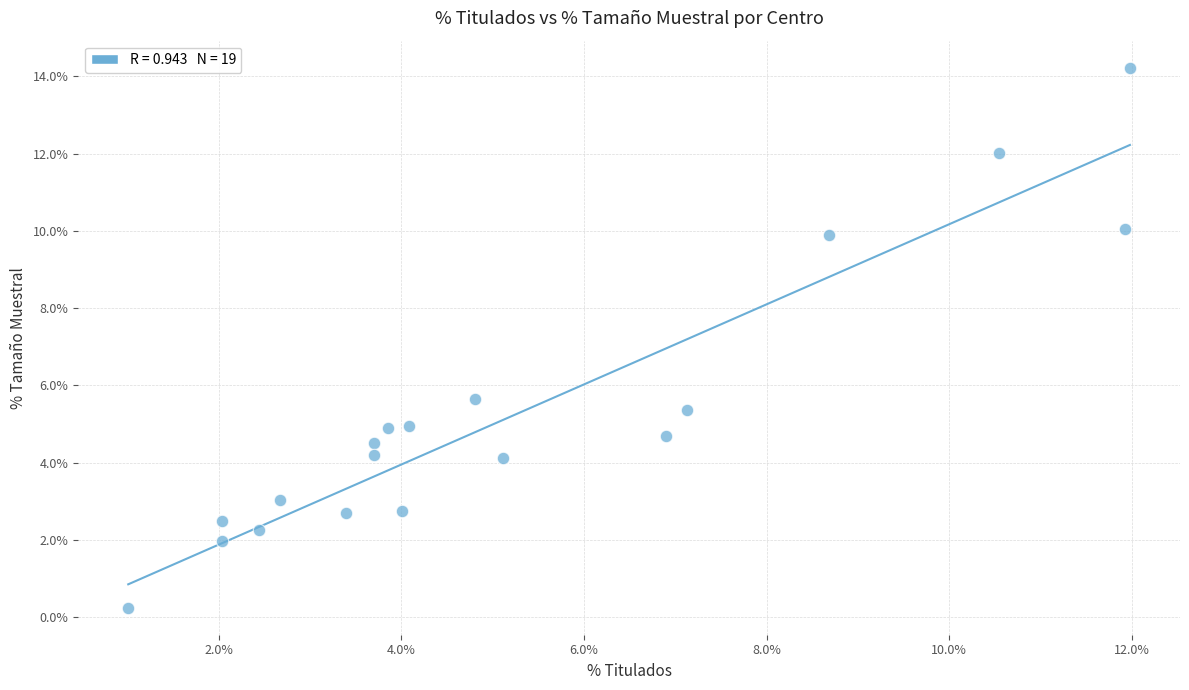

What Y value in the scatter plot is closest to 7?

5.6